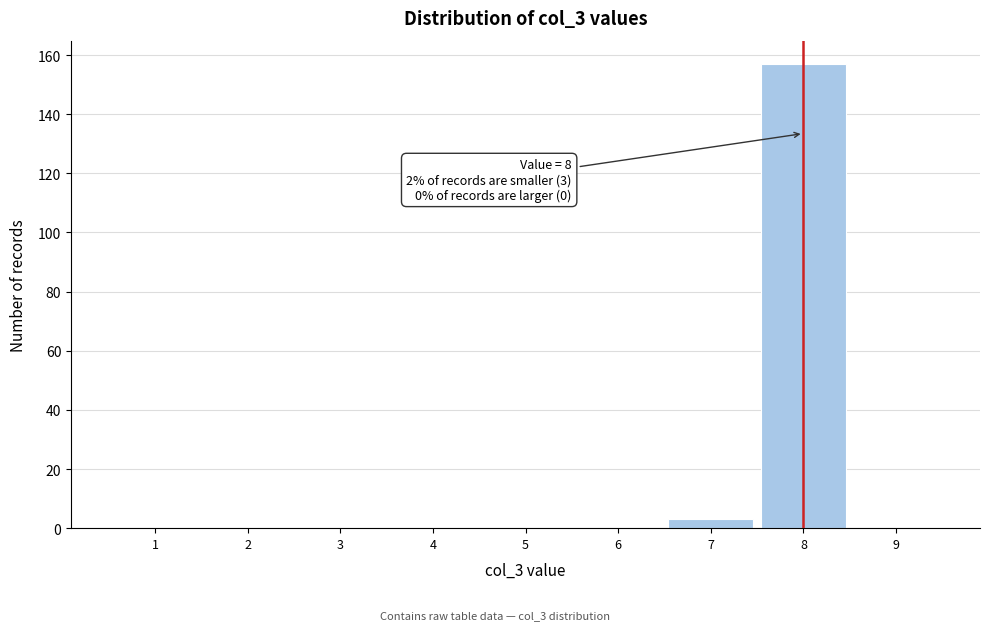

Which range on the x-axis has the tallest bar?

7.5 to 8.5